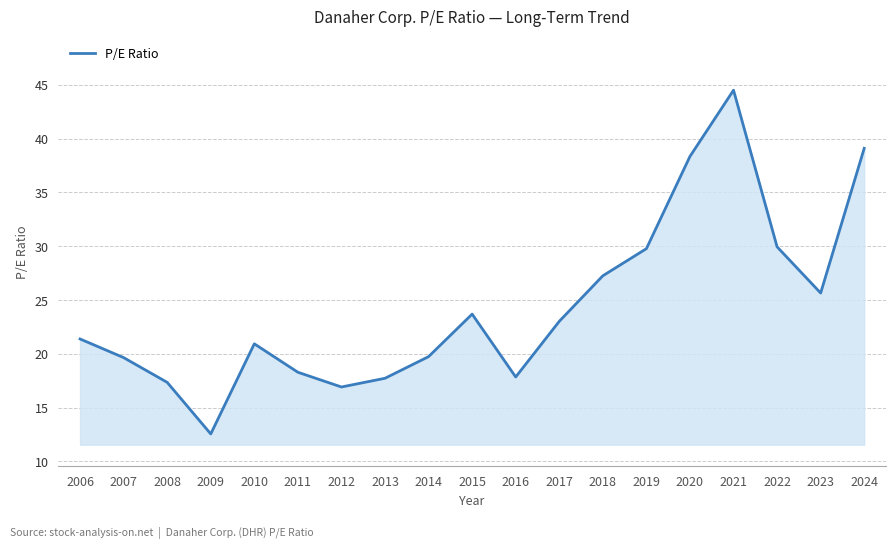

Does the chart display data point markers on the line(s)?

No